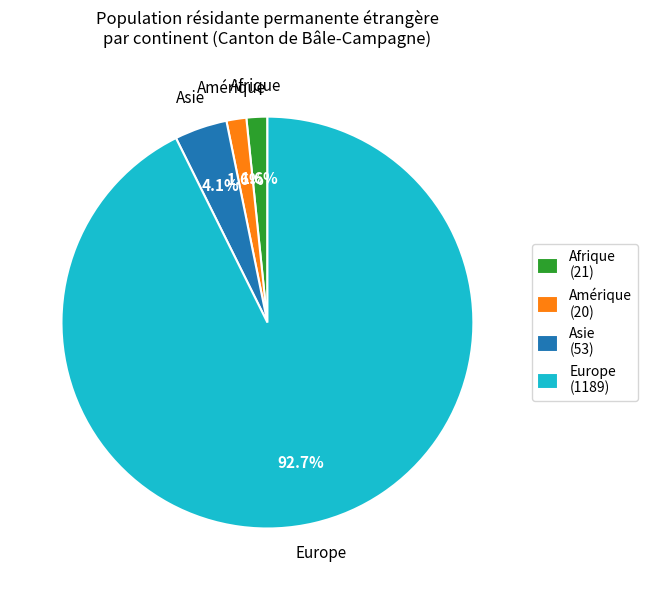

To the nearest percent, what portion does Asie represent?

4%